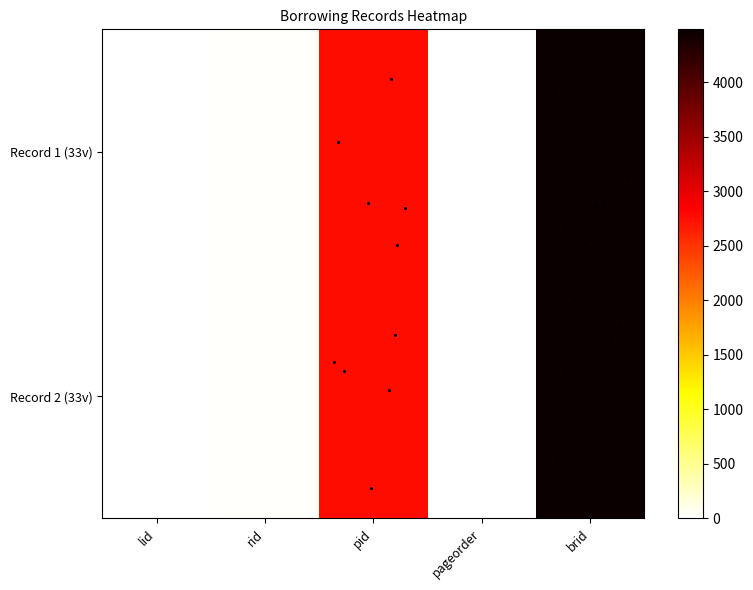

Reading left to right, transcribe all the data shown in this chart.

51746: lid=6	rid=28	pid=2759	pageorder=11	brid=4485
51747: lid=6	rid=28	pid=2759	pageorder=12	brid=4485